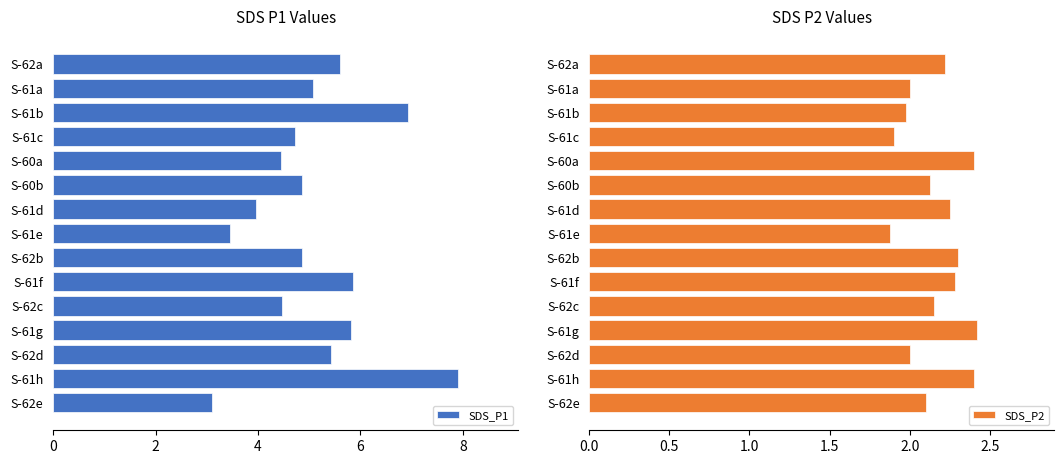

At which label does SDS_P1 reach its peak?

S-61h